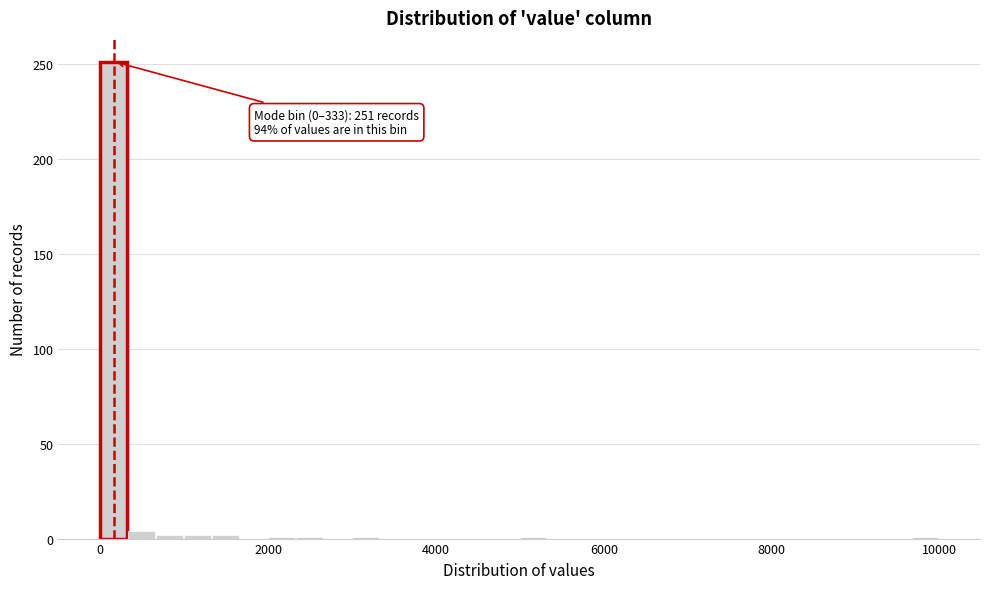

Around what value on the x-axis is the tallest bar? Give the approximate position of its centre, as read against the axis.

200